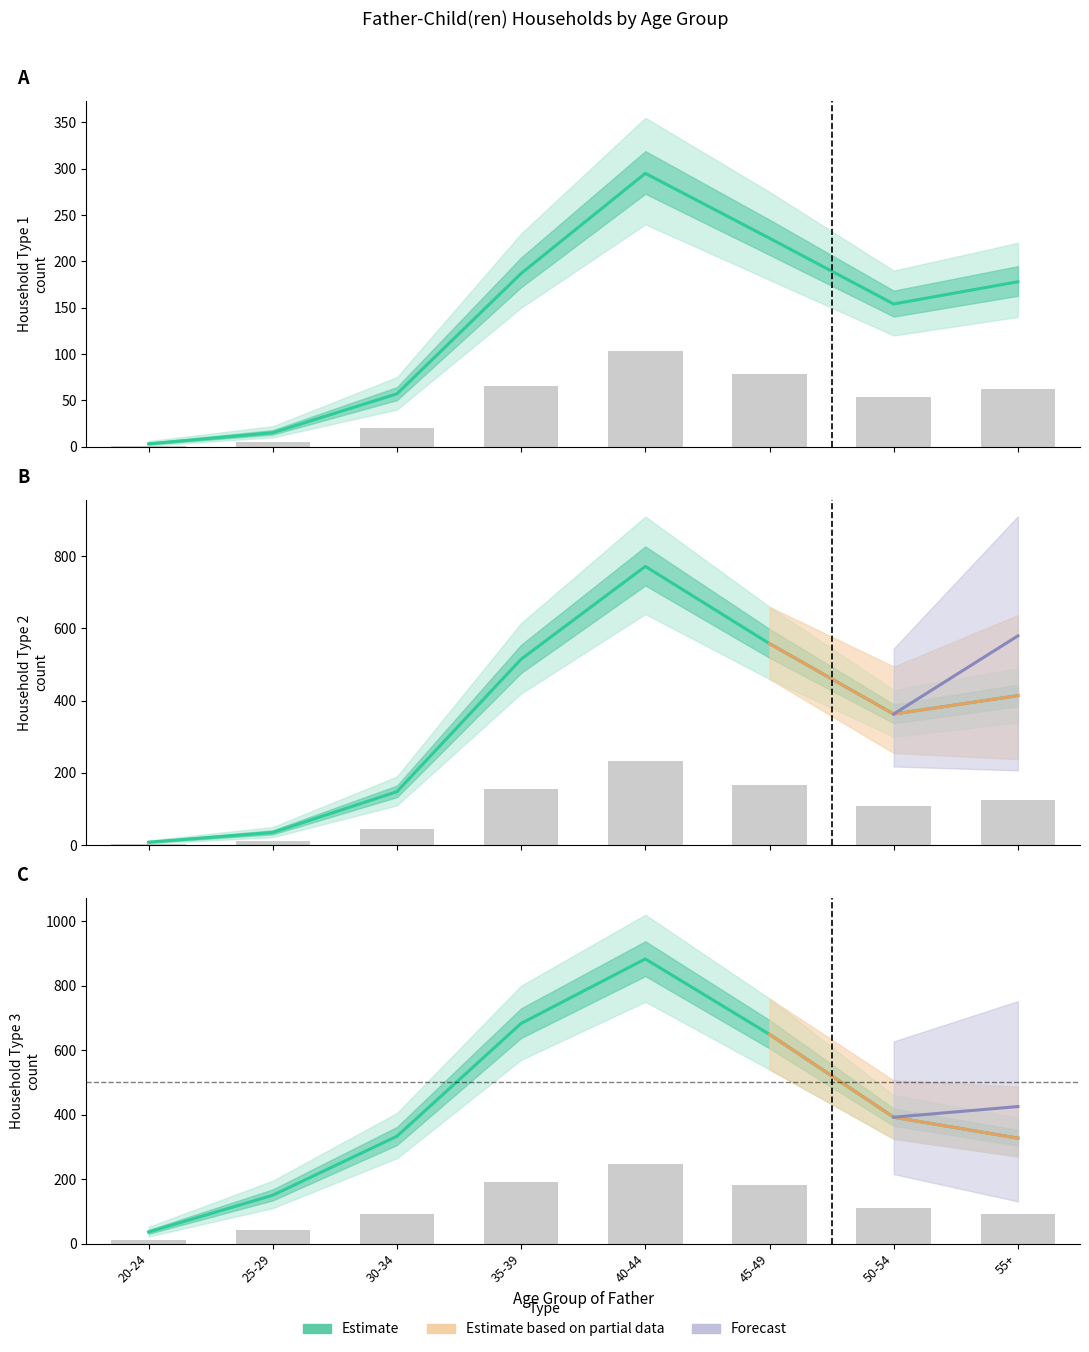

The value of Household Type 3 at 50-54 is 392. True or false?

True